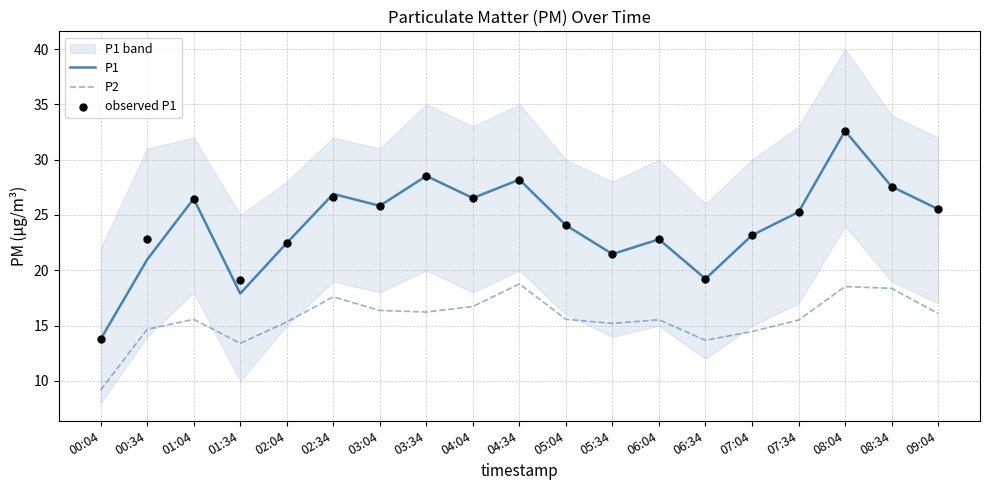

What is the total value across all series at 02:34?

71.2